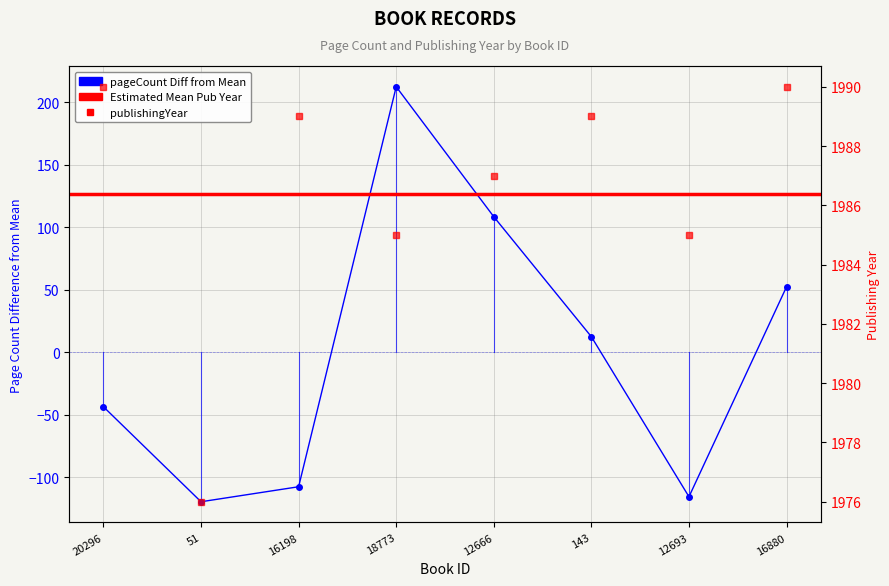

True or false: publishingYear has a value of 2884.5 at 16880.

False